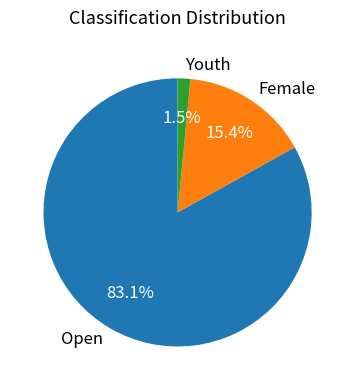

What is the total percentage of Female and Open?

98.5%